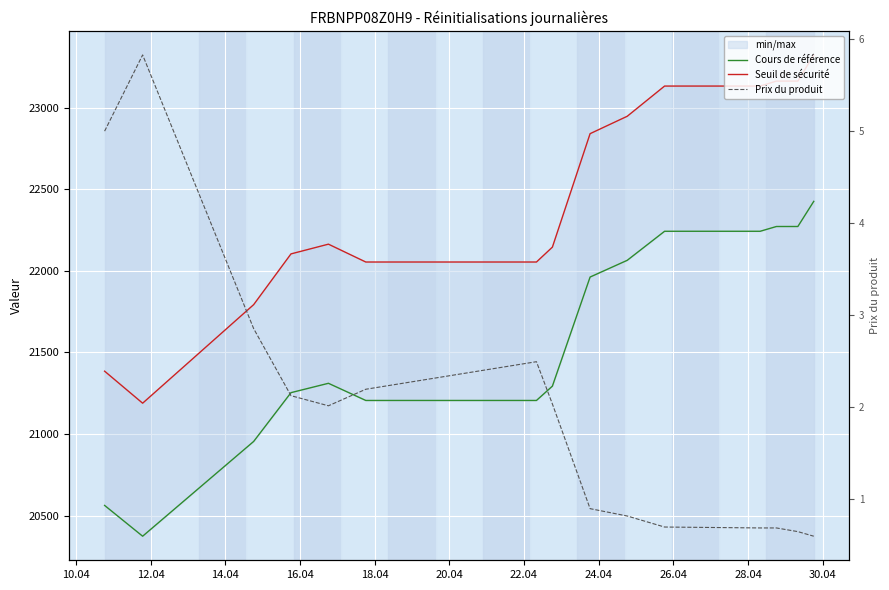

What is the label of the 10th point from the right?

20.04